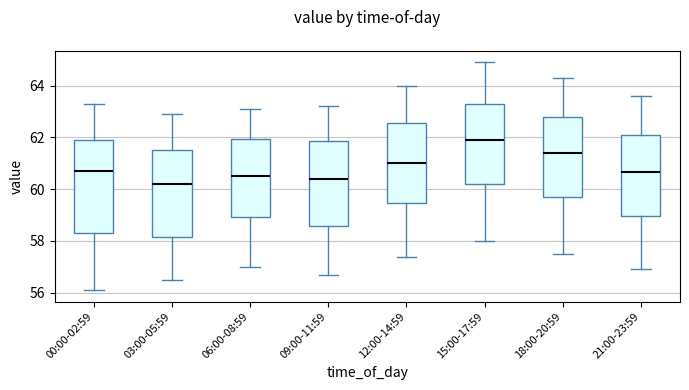

Reading left to right, transcribe this box plot: for each box, give where its median line is, the range the box spans, and where its two whiskers end, as read against the y-axis. The values are not printed on the chart, so give them approximately, as read against the axis.

00:00-02:59: median 60.8, box 58.4 to 62.0, whiskers 56.2 to 63.4
03:00-05:59: median 60.2, box 58.2 to 61.6, whiskers 56.6 to 63.0
06:00-08:59: median 60.6, box 59.0 to 62.0, whiskers 57.0 to 63.2
09:00-11:59: median 60.4, box 58.6 to 61.8, whiskers 56.8 to 63.2
12:00-14:59: median 61.0, box 59.4 to 62.6, whiskers 57.4 to 64.0
15:00-17:59: median 62.0, box 60.2 to 63.2, whiskers 58.0 to 65.0
18:00-20:59: median 61.4, box 59.8 to 62.8, whiskers 57.6 to 64.4
21:00-23:59: median 60.6, box 59.0 to 62.2, whiskers 57.0 to 63.6